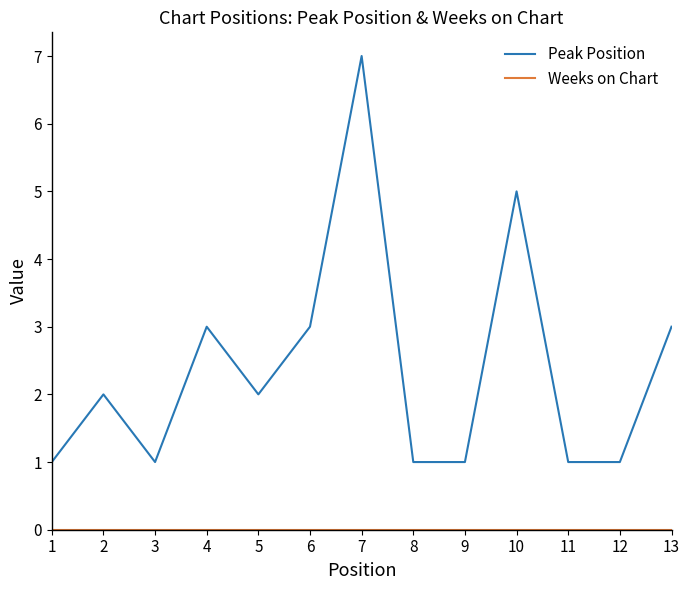

Which series has the largest total across all categories?

Peak Position